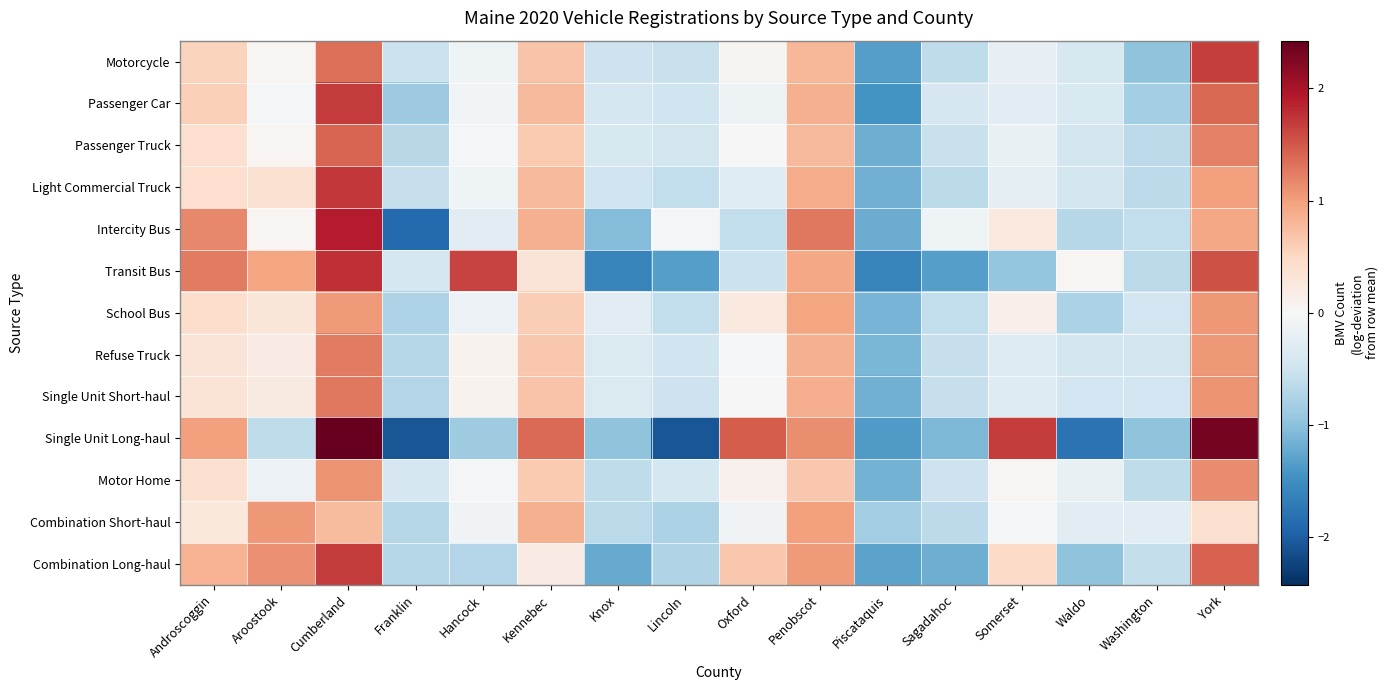

What is the maximum value shown in the chart?

2.9